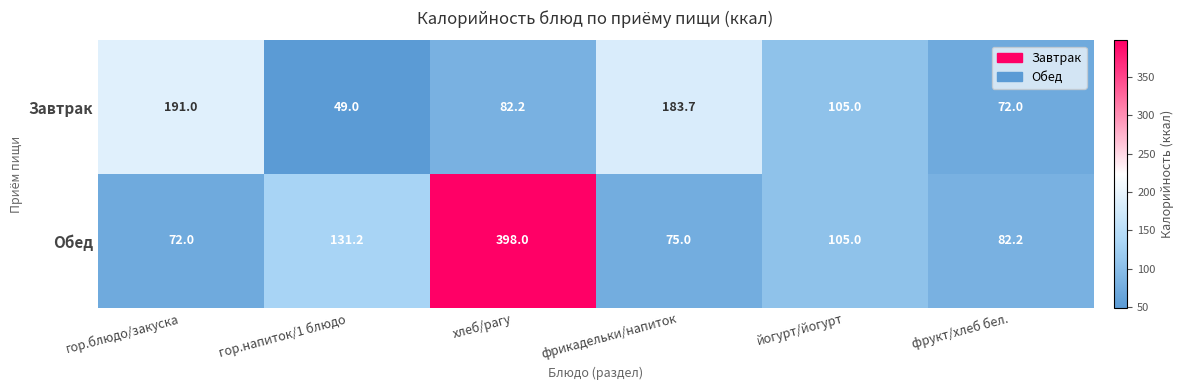

The Обед series shows 82.2 at фрукт/хлеб бел.. True or false?

True